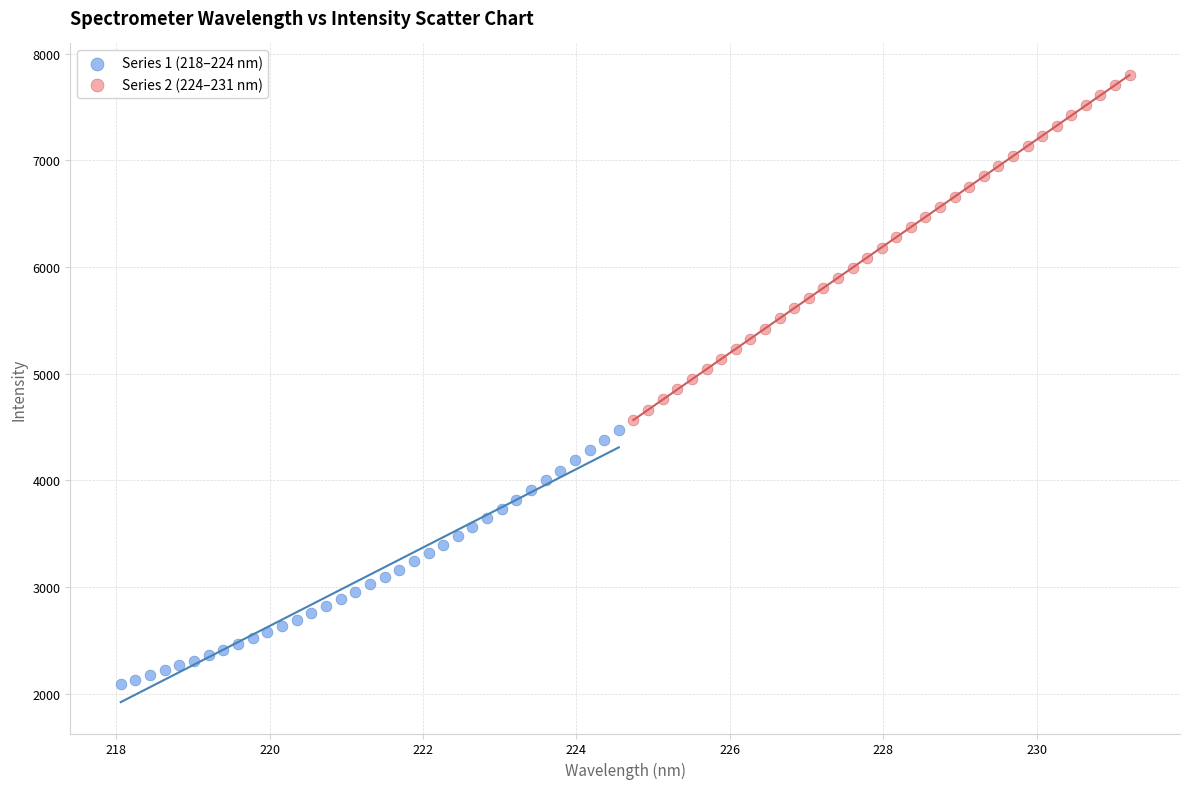

Which series has the largest Y range (max minus min)?

Series 2 (224–231 nm)